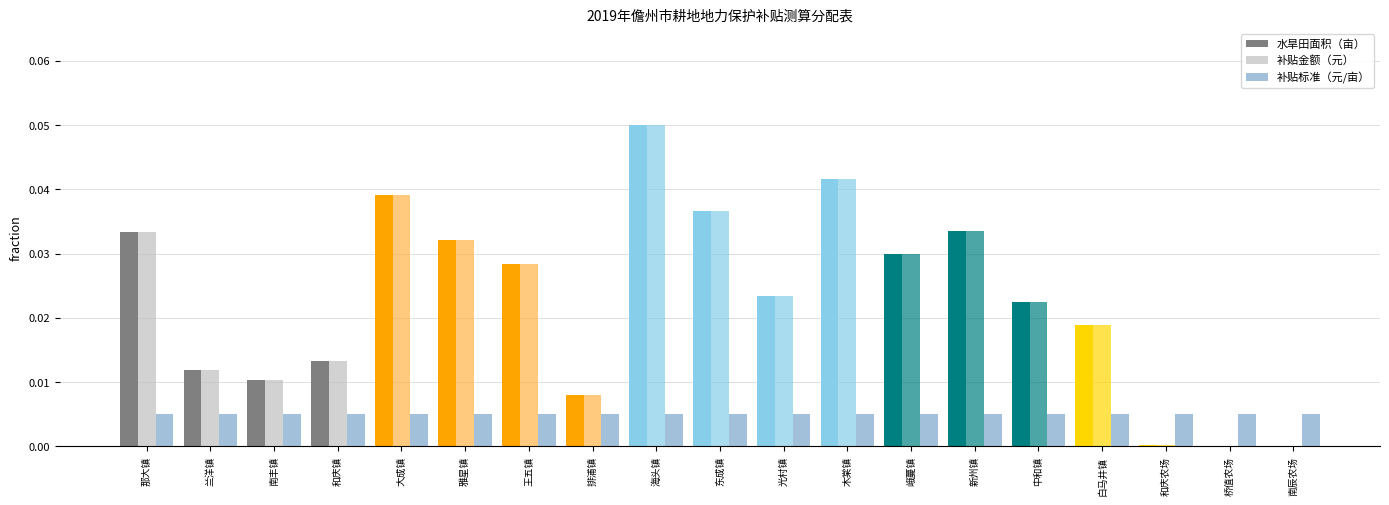

Is it true that 水旱田面积（亩） equals 0.0 at 雅星镇?

True